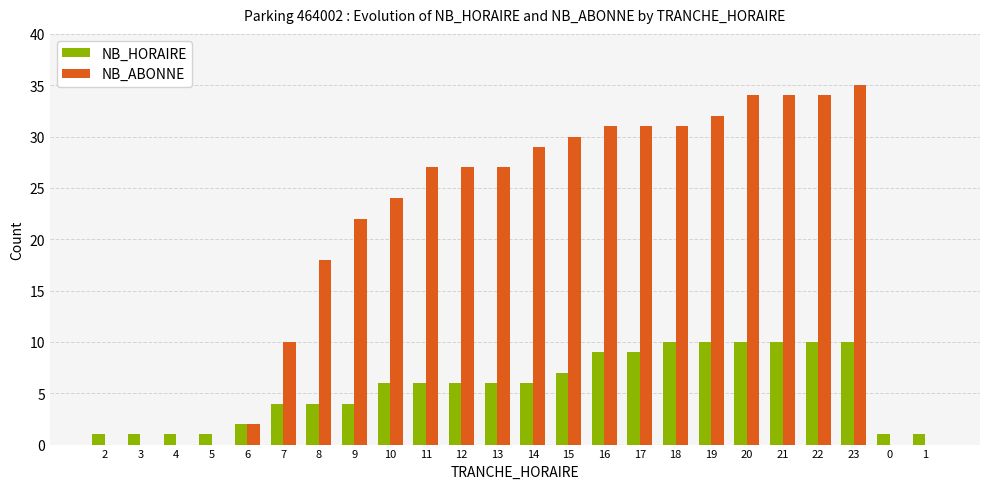

Are the bars horizontal?

No